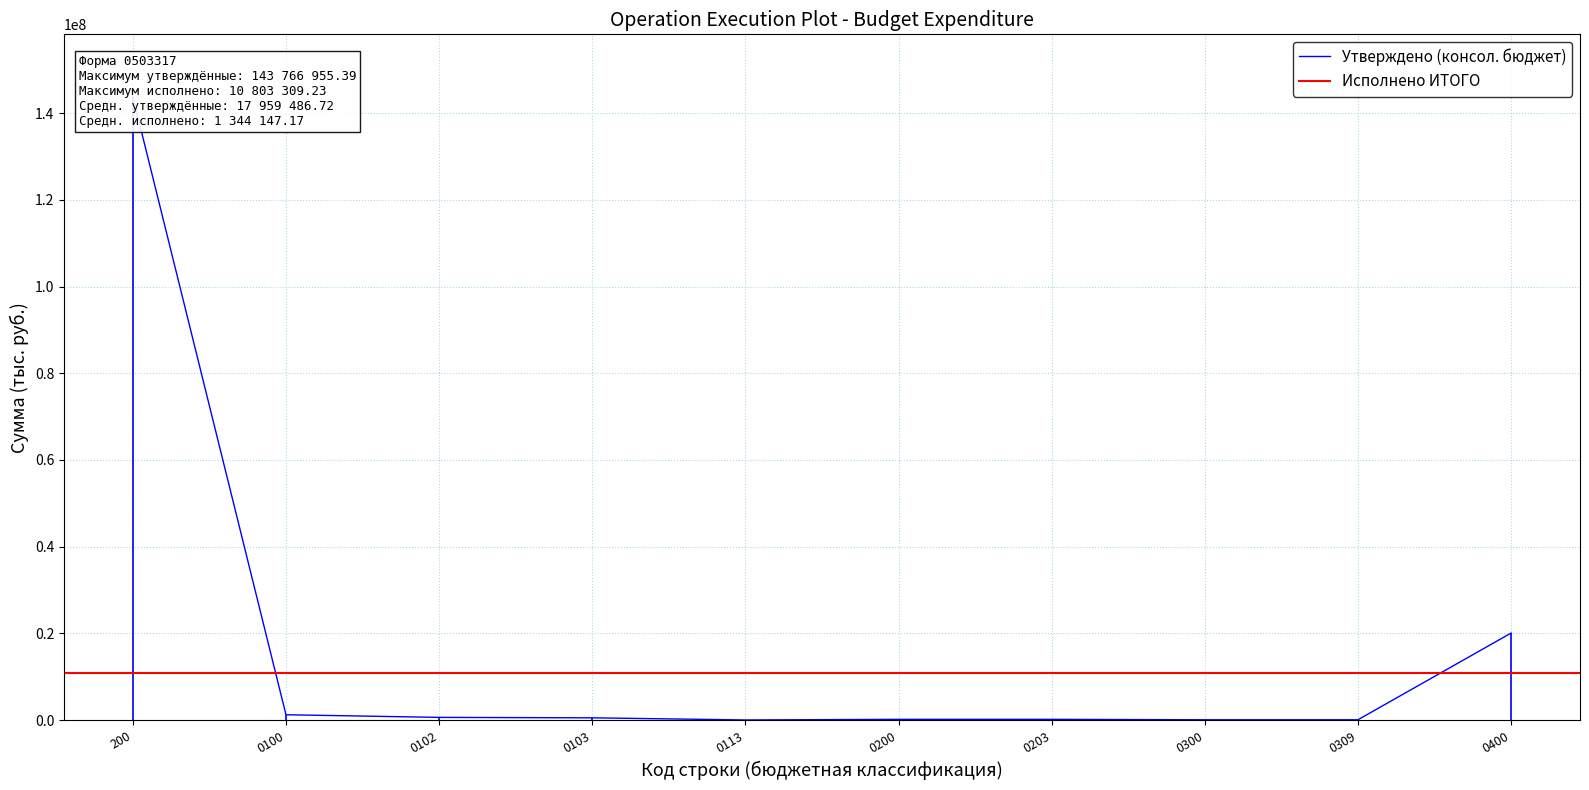

Reading left to right, what are all the values shown in this chart?

200=143766955.4	0100=1262568.0	0102=651218.0	0103=551500.0	0113=59850.0	0200=200550.0	0203=200550.0	0300=102000.0	0309=102000.0	0400=20097626.2